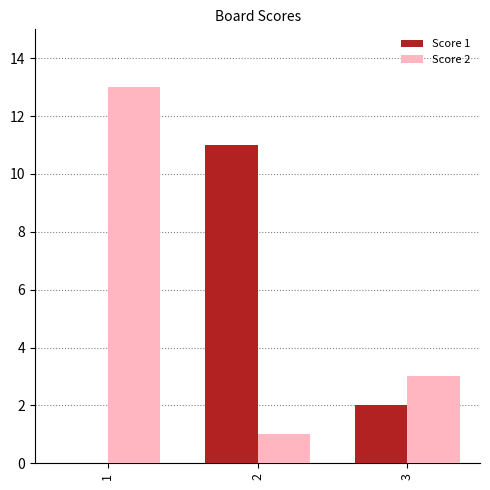

Is the value of Score 2 at 3 greater than the value of Score 1 at 3?

Yes